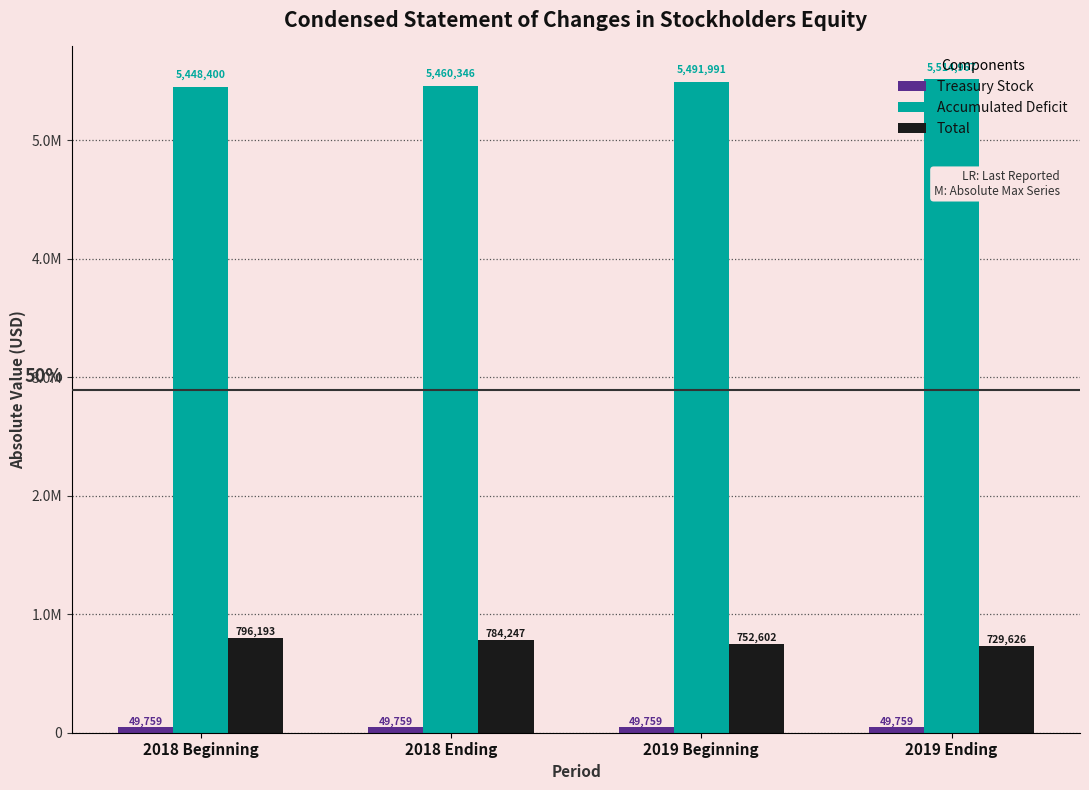

What is the highest value of the Accumulated Deficit series?

5514967